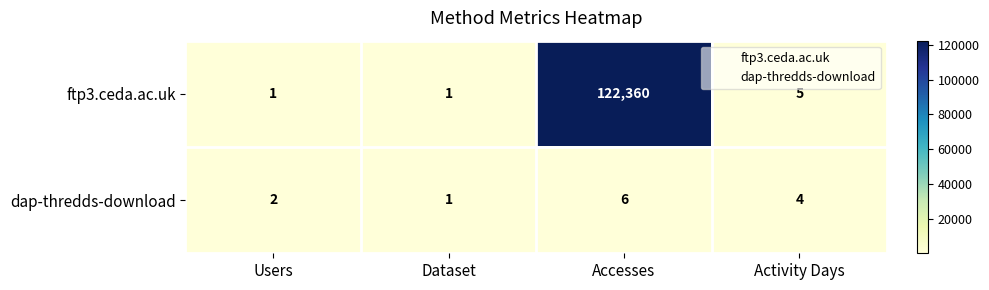

How many data points in dap-thredds-download are less than 4?

2